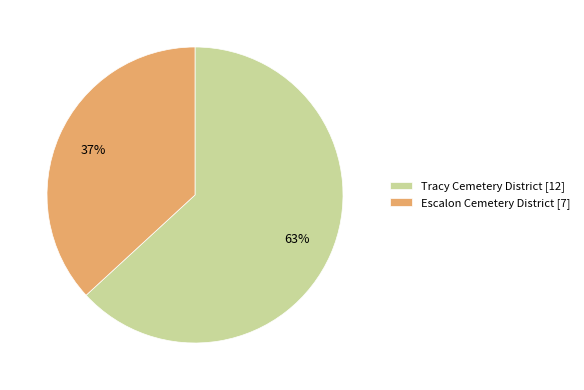

Count the number of slices in the pie.

2